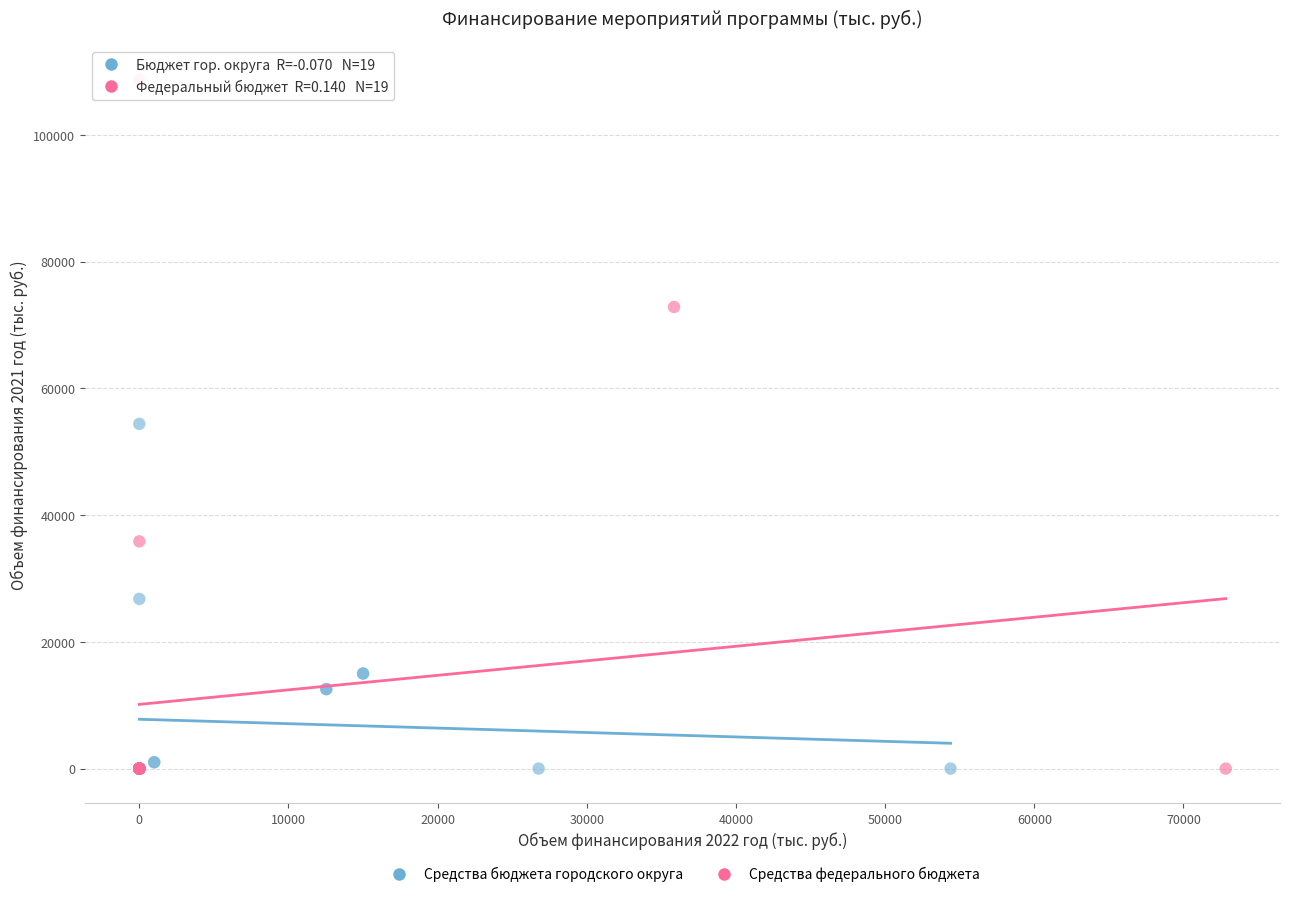

Which series reaches the maximum Y coordinate?

Средства федерального бюджета